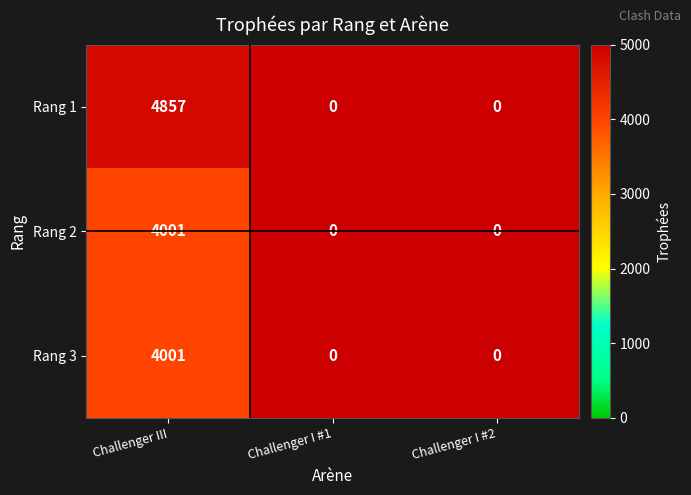

Which series changed the most between Challenger III and Challenger I #2?

Rang 1